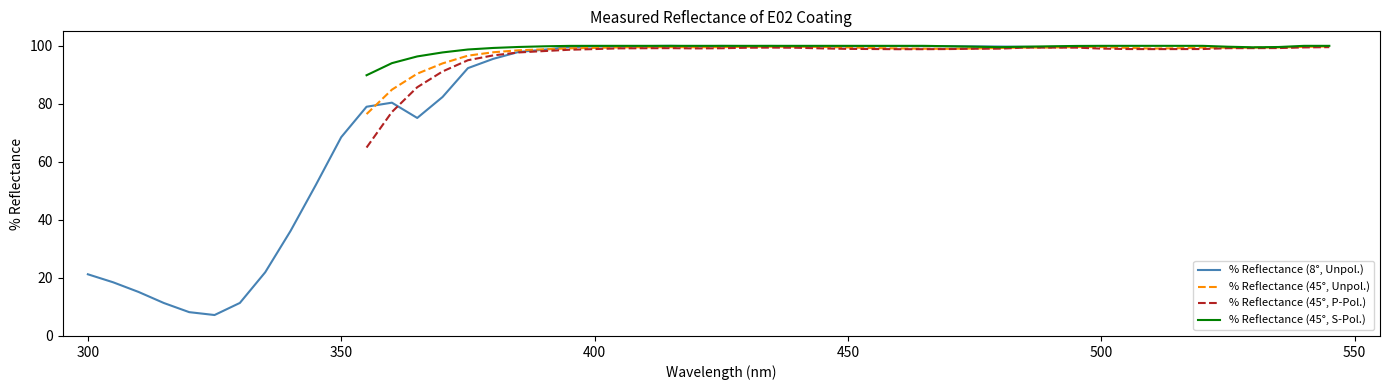

What is the highest value of the % Reflectance (45°, P-Pol.) series?

99.5